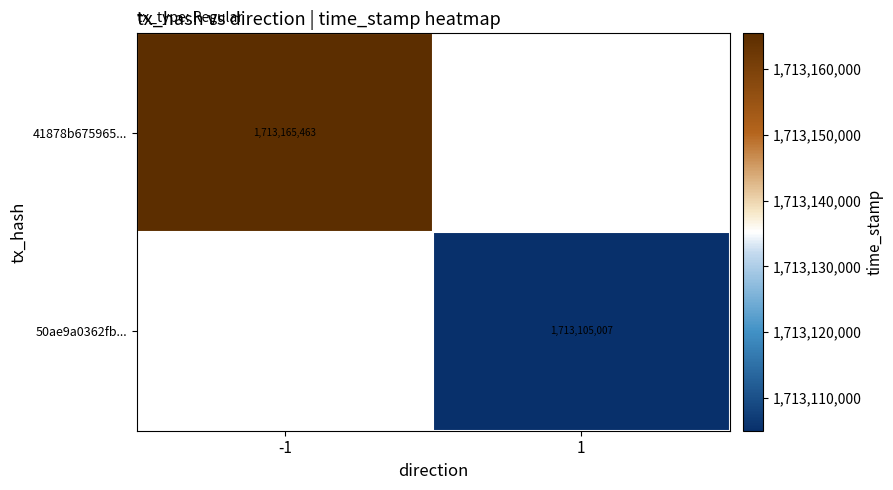

The value of 50ae9a0362fb... at 1 is 418266590. True or false?

False